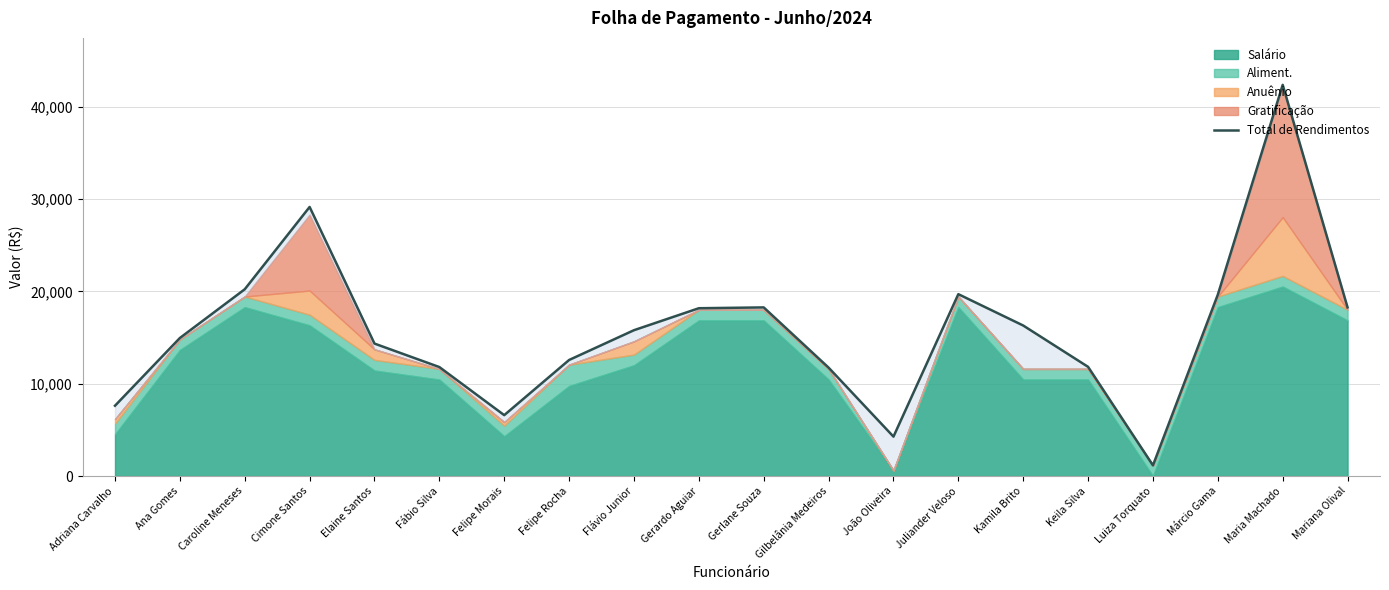

What is the label of the 11th point from the right?

Gerardo Aguiar